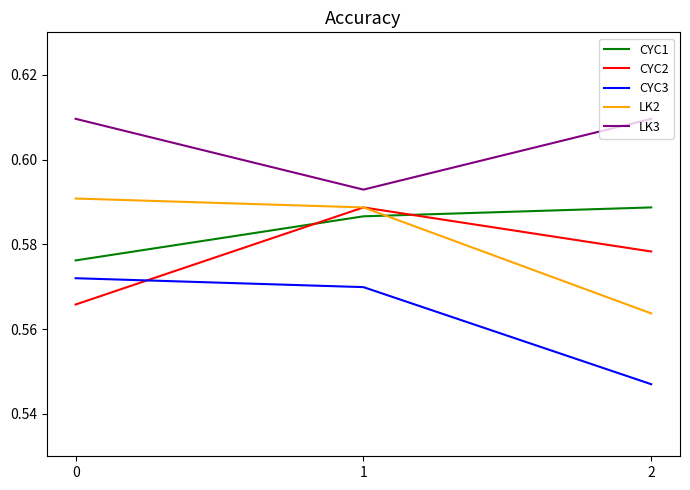

Which series has the largest range (max minus min)?

LK2